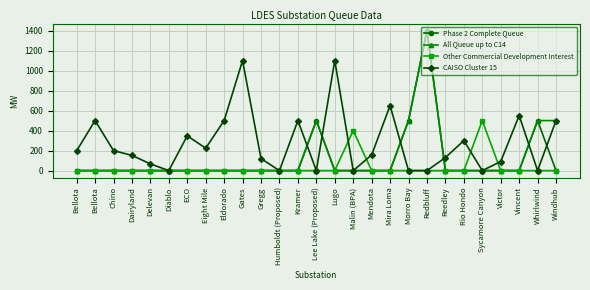

What are all the series names shown in the legend?

Phase 2 Complete Queue, All Queue up to C14, Other Commercial Development Interest, CAISO Cluster 15